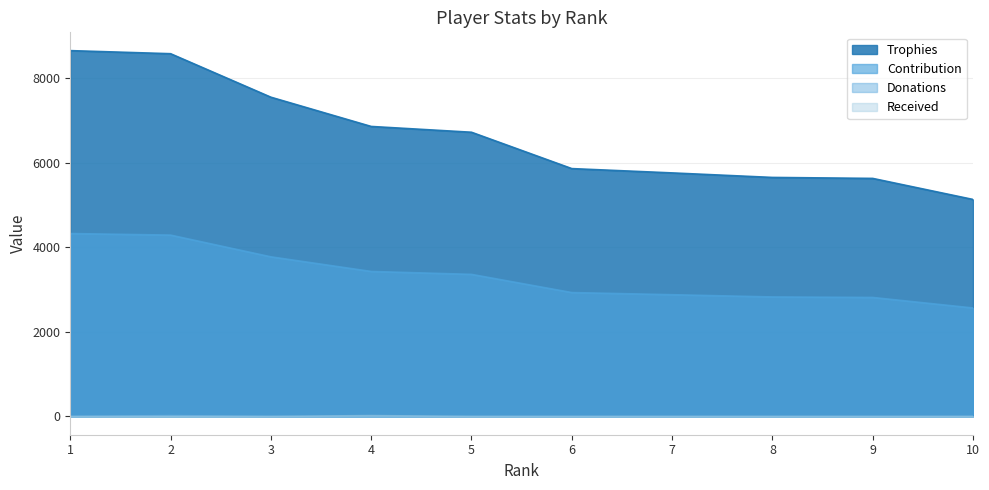

The Trophies series shows 3366 at 6. True or false?

False